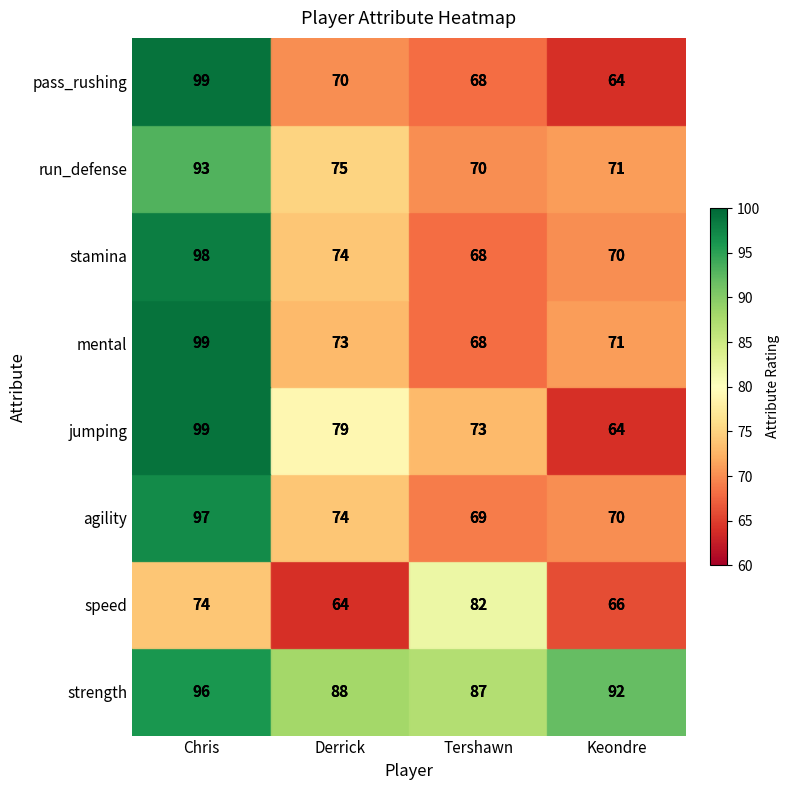

Which label corresponds to the largest value in the chart?

Chris